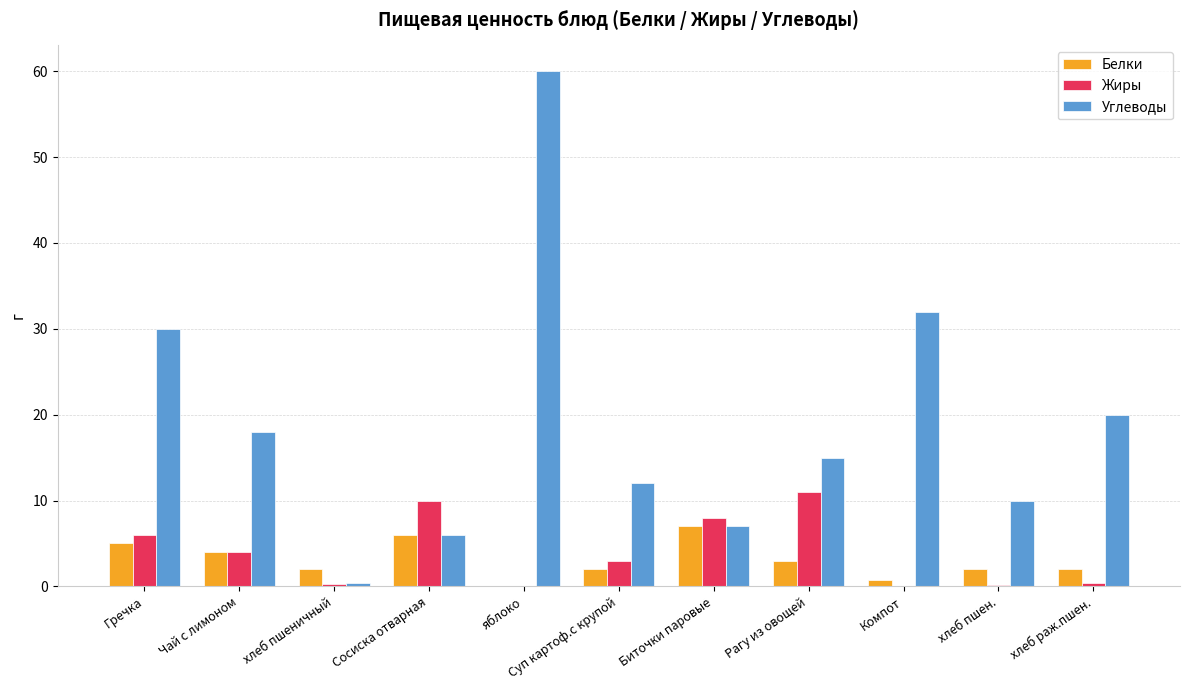

At which category is the sum across all series the highest?

яблоко